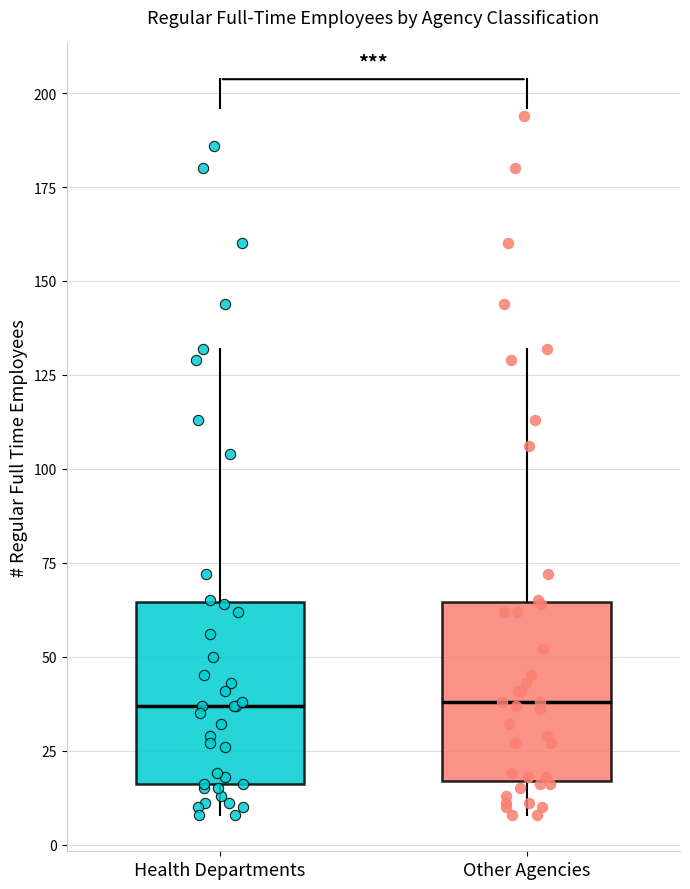

Reading left to right, transcribe this box plot: for each box, give where its median line is, the range the box spans, and where its two whiskers end, as read against the y-axis. The values are not printed on the chart, so give them approximately, as read against the axis.

Health Departments: median 35, box 15 to 65, whiskers 10 to 130
Other Agencies: median 40, box 15 to 65, whiskers 10 to 130